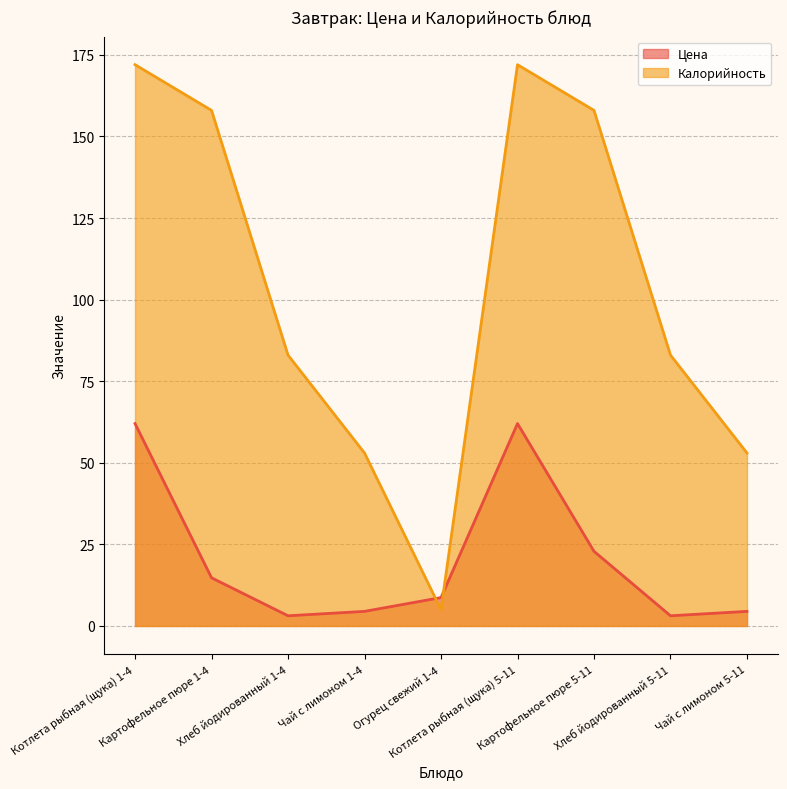

What is the total value across all series at Огурец свежий 1-4?

13.7